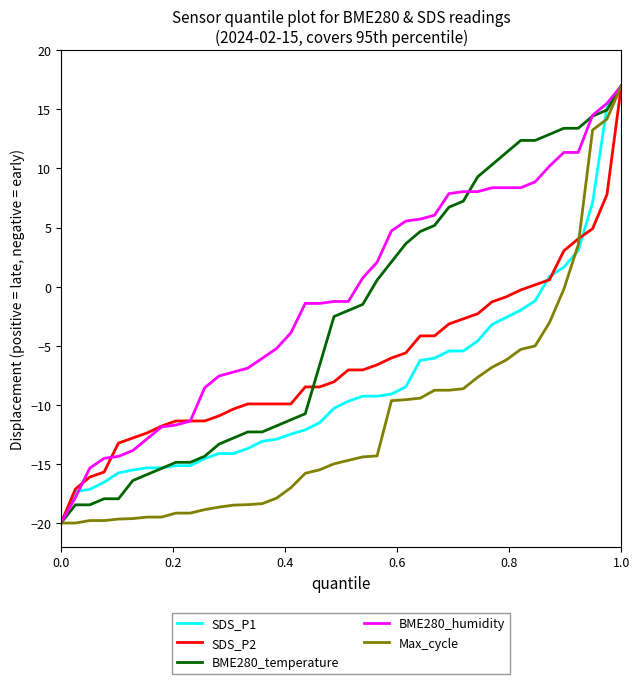

What is the minimum value shown in the chart?

-20.0